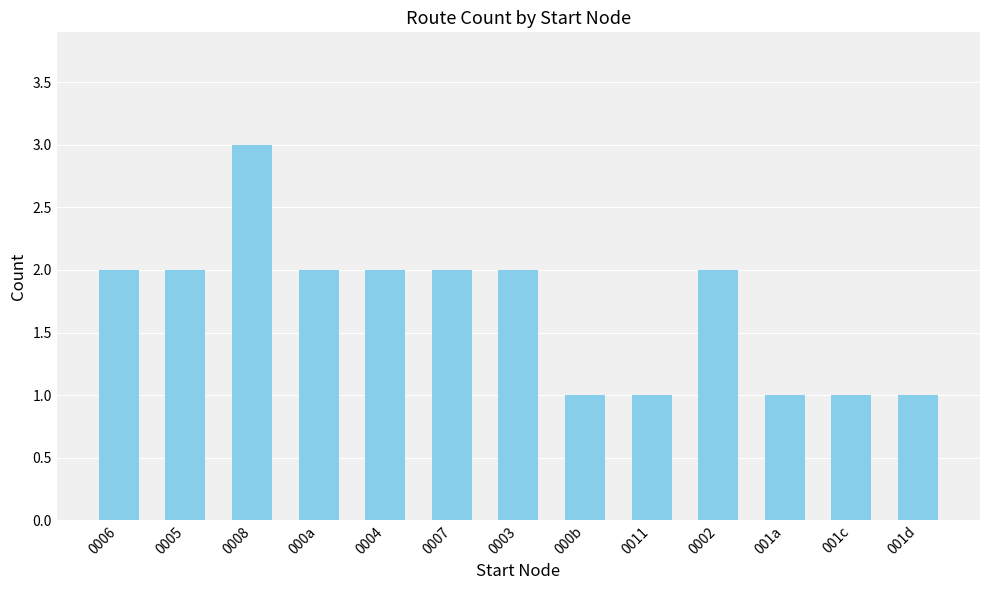

Are the bars grouped side by side (vs. stacked)?

No